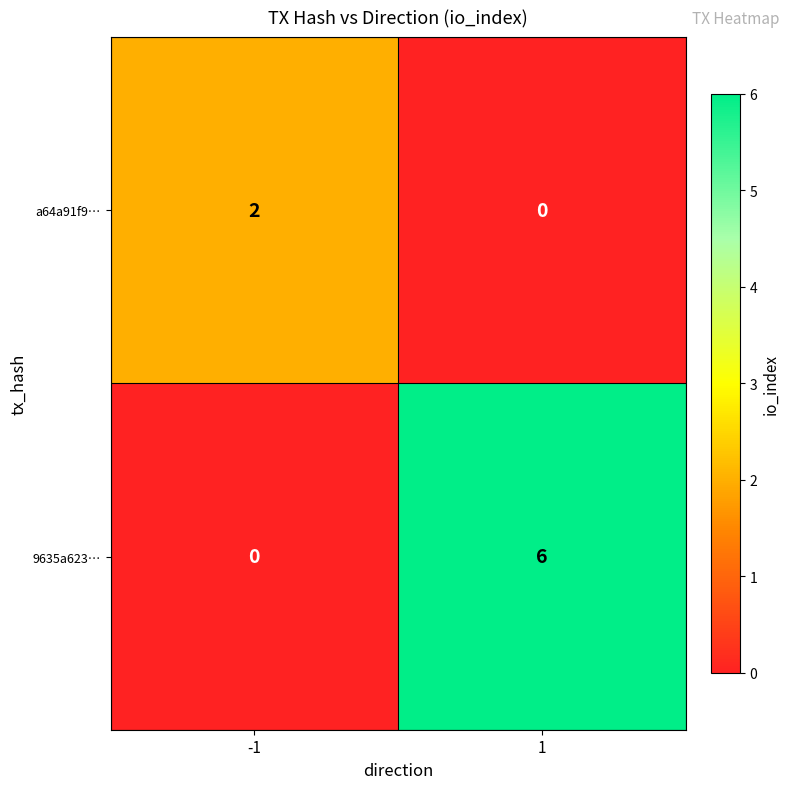

What is the approximate value of 9635a623… at 1?

6